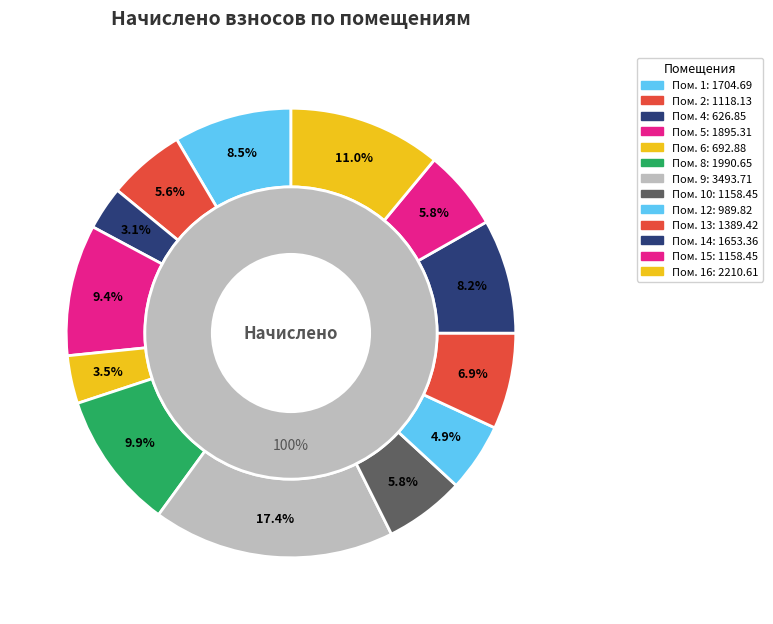

To the nearest percent, what is the difference between the 6 and 9 slice percentages?

14%